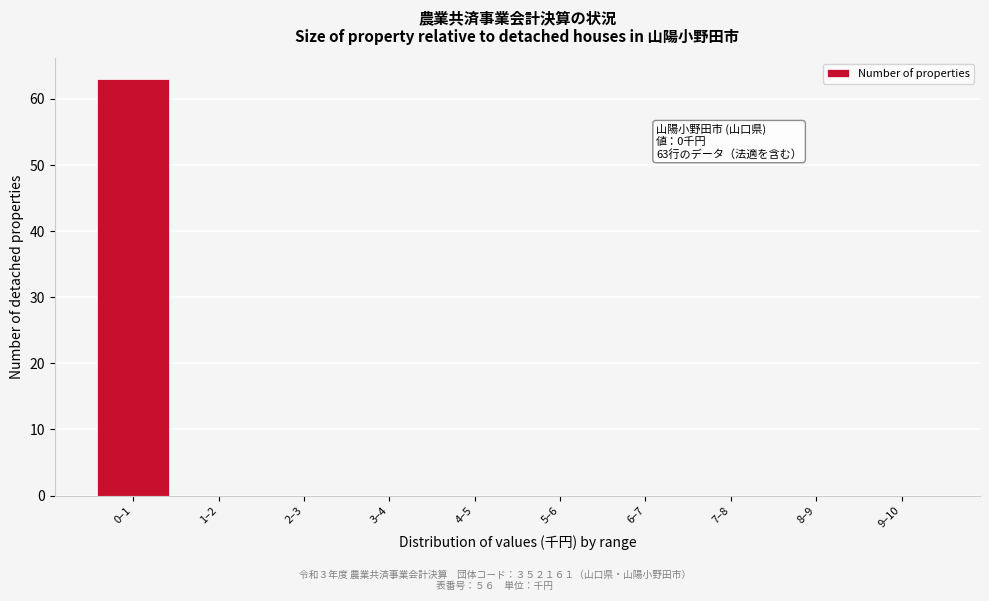

Reading left to right, extract all data points from this chart.

0–1=63	1–2=0	2–3=0	3–4=0	4–5=0	5–6=0	6–7=0	7–8=0	8–9=0	9–10=0